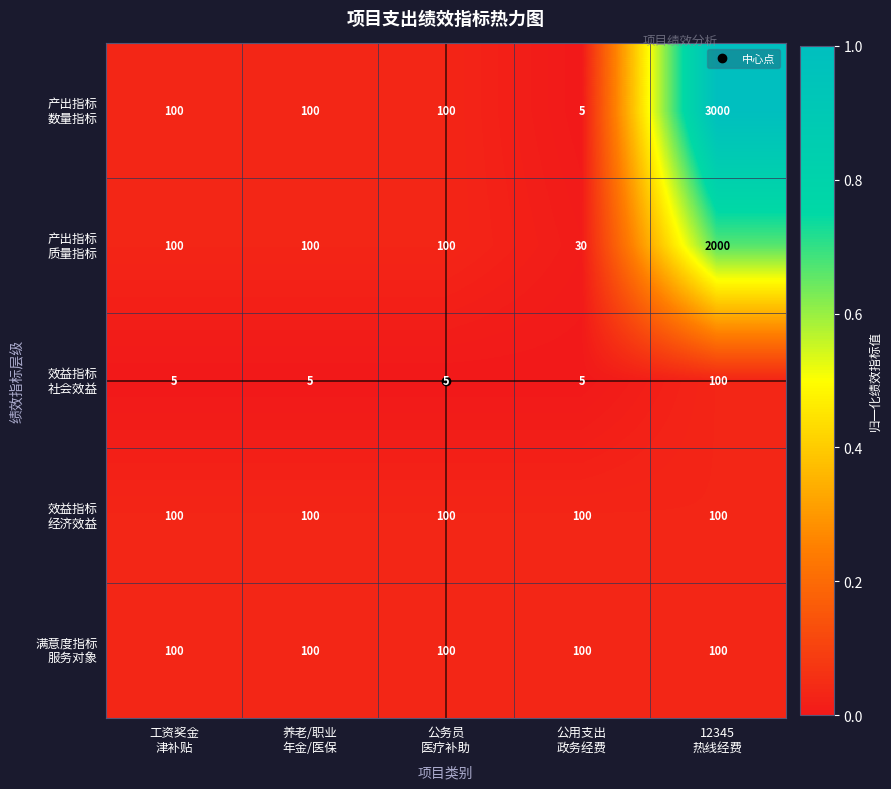

At which category is the sum across all series the highest?

12345
热线经费